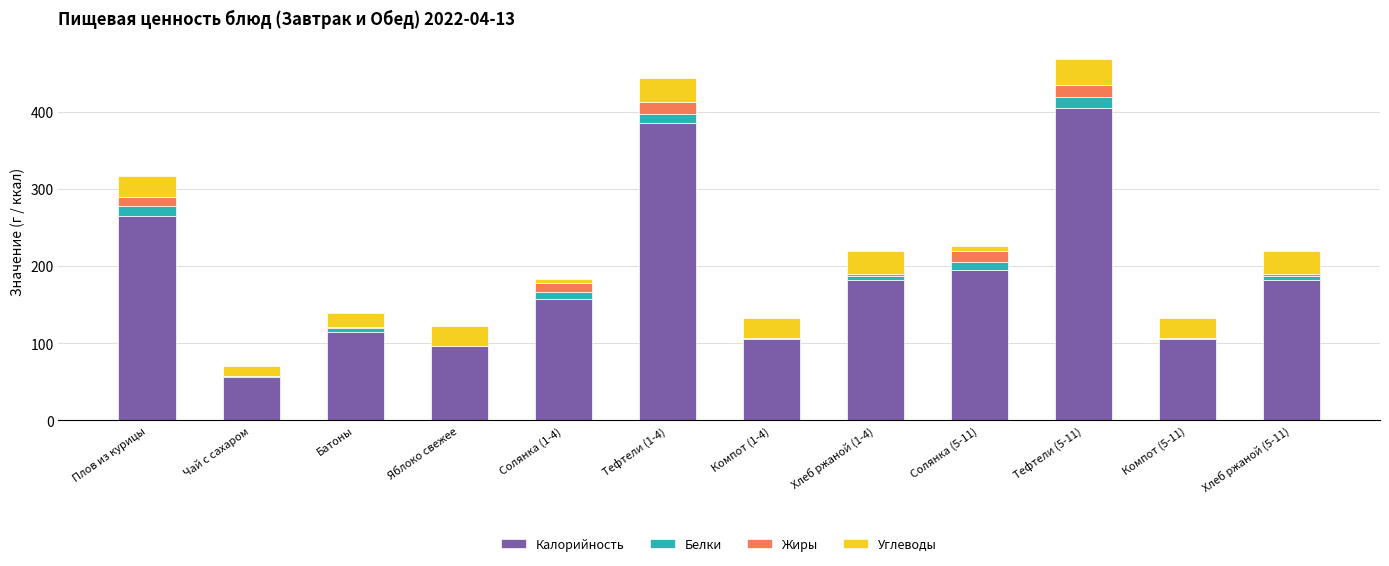

What is the sum of all Калорийность values?

2249.8